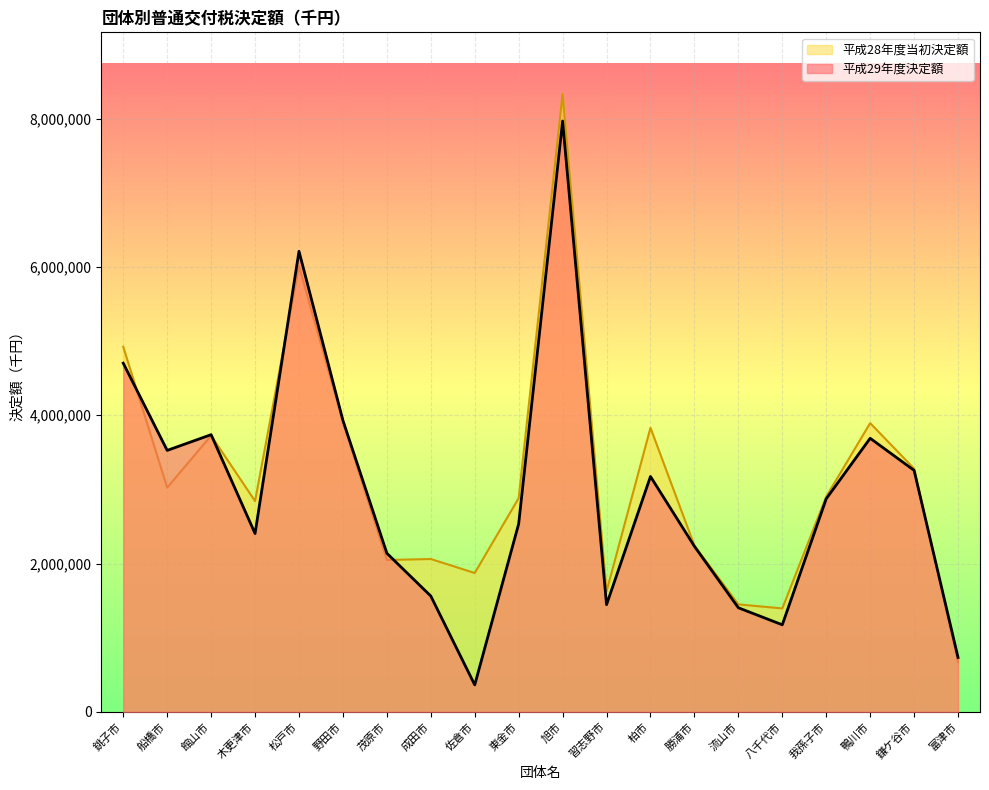

Which series has the largest range (max minus min)?

平成28年度当初決定額